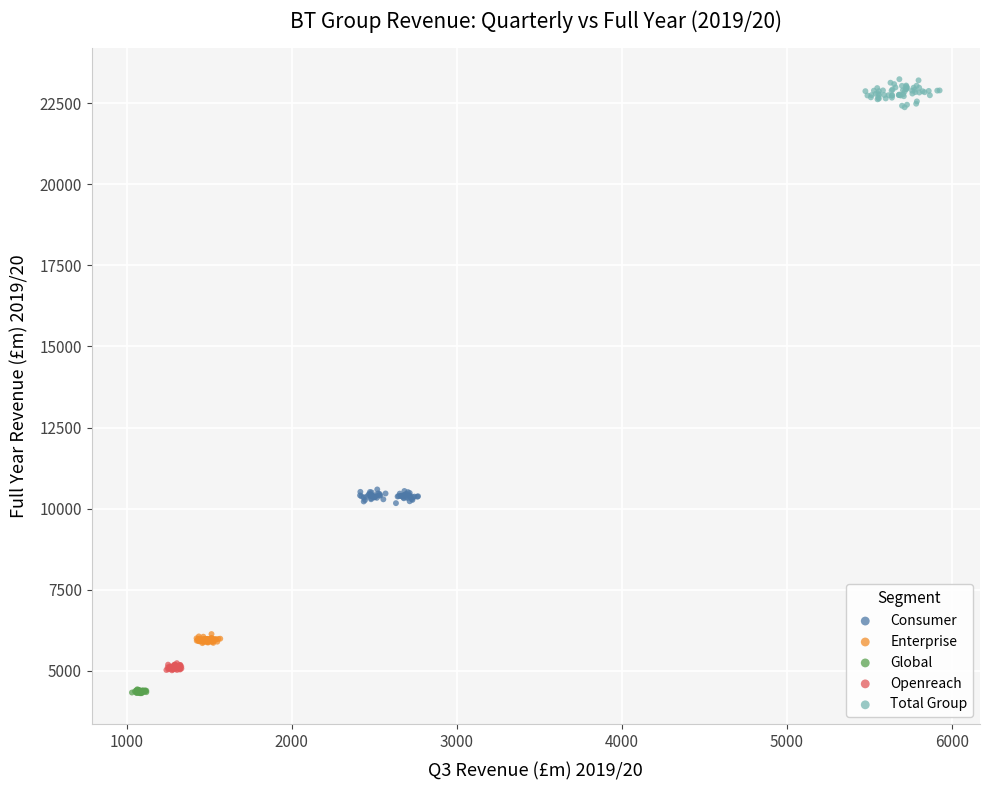

Which series has the largest Y range (max minus min)?

Total Group